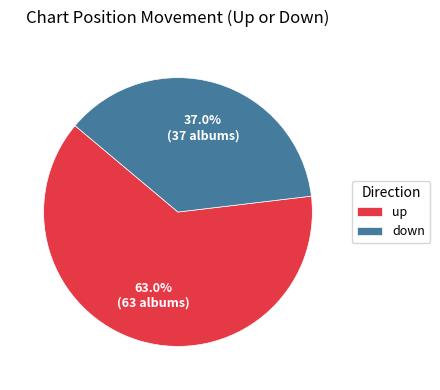

To the nearest percent, what portion does up represent?

63%